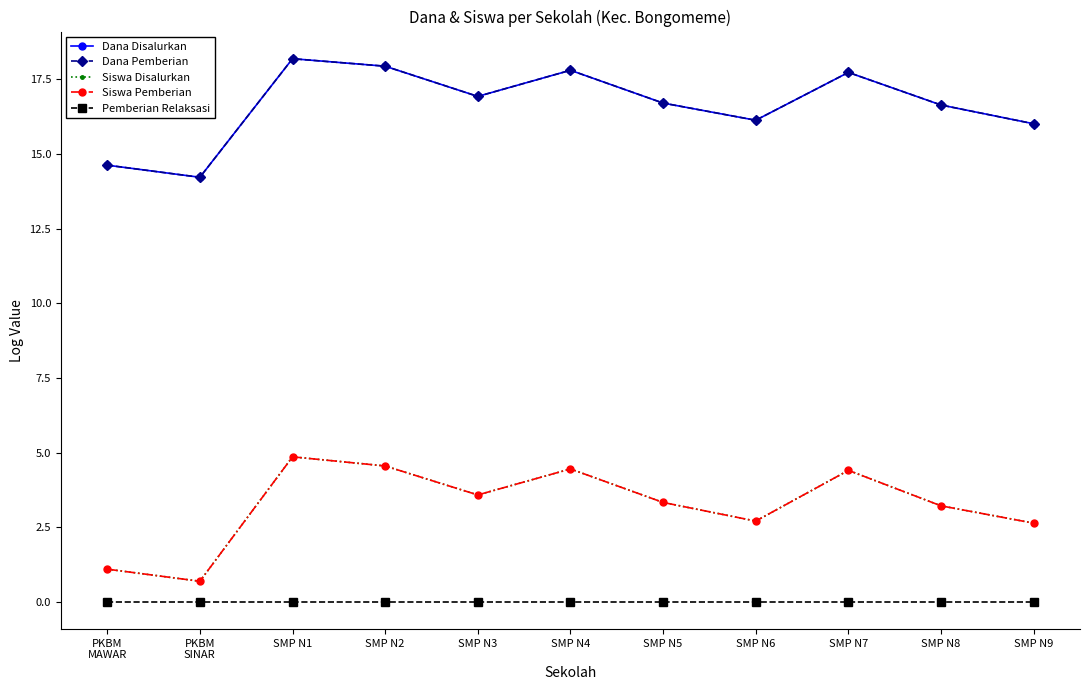

True or false: Pemberian Relaksasi has a value of 0.0 at SMP N4.

True